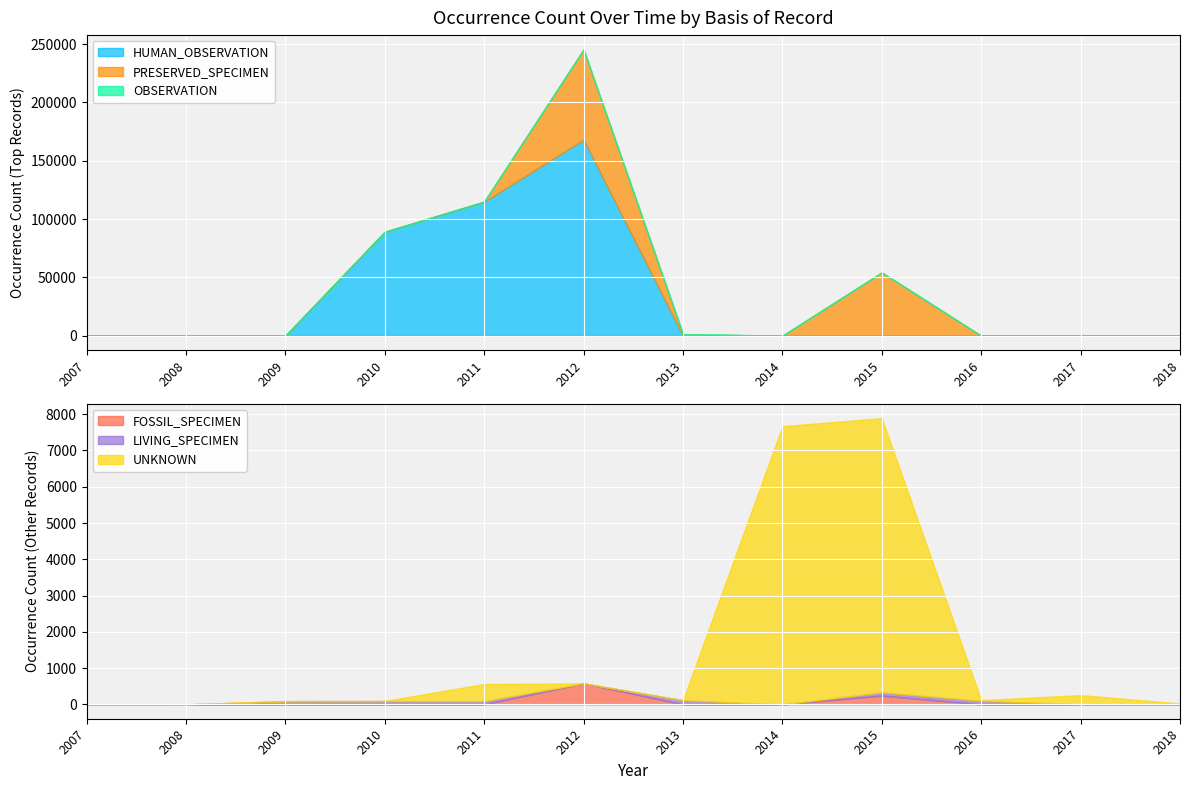

True or false: HUMAN_OBSERVATION and UNKNOWN cross at least once.

True